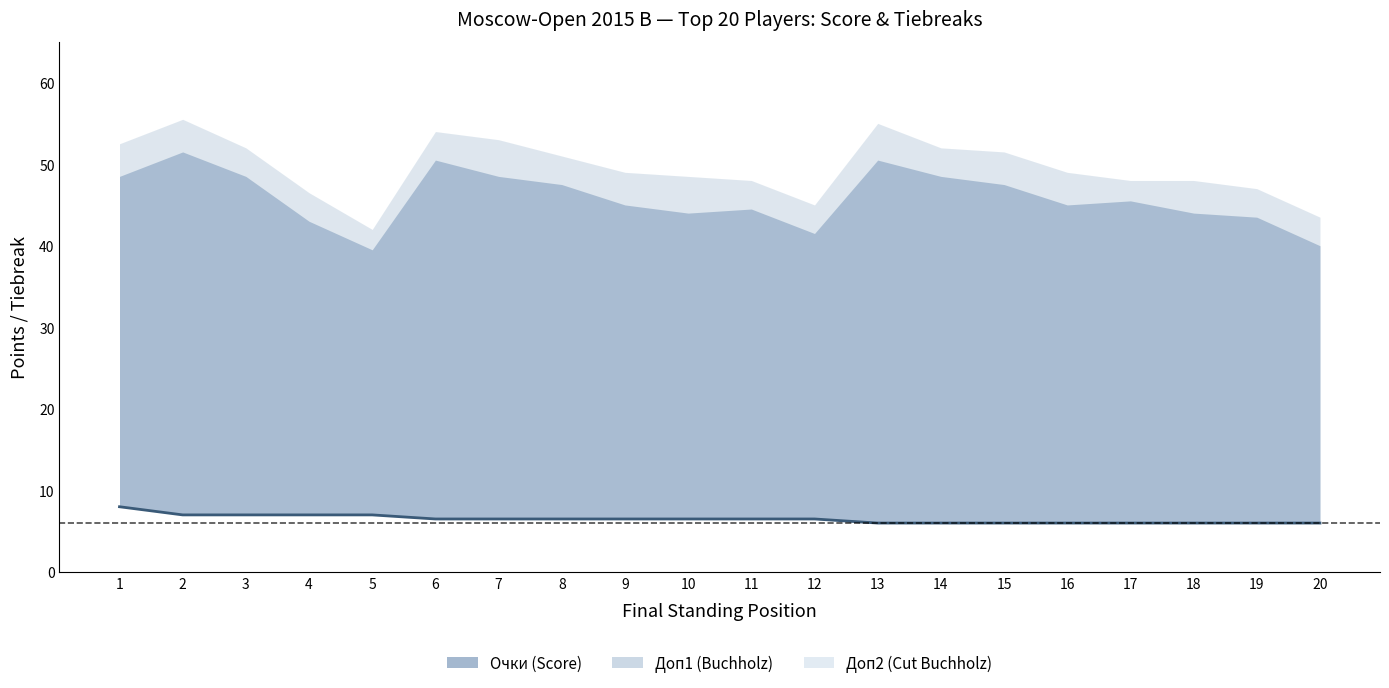

Count the values in the range 6 to 7.

19